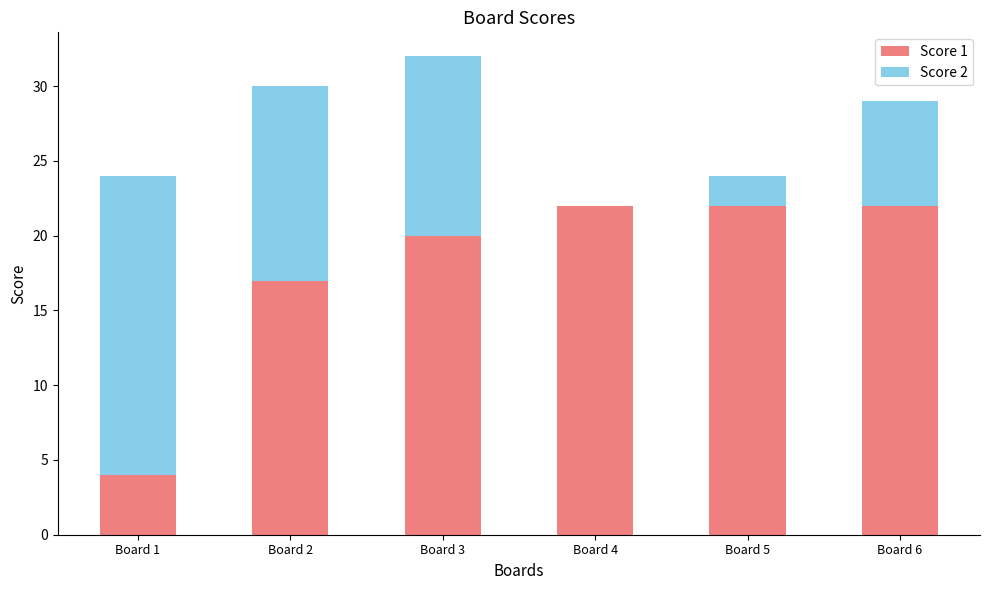

The value of Score 1 at Board 4 is 11. True or false?

False